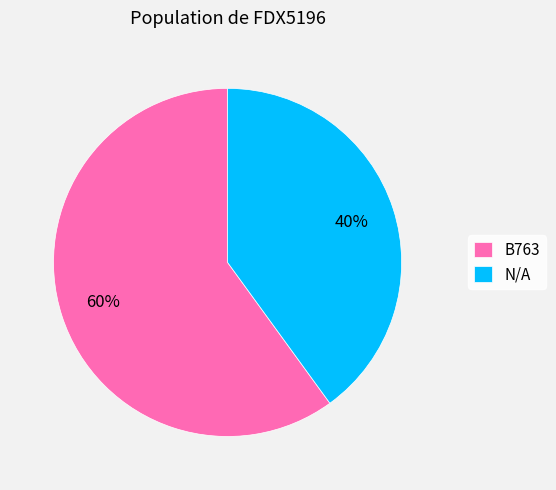

Between N/A and B763, which is larger?

B763